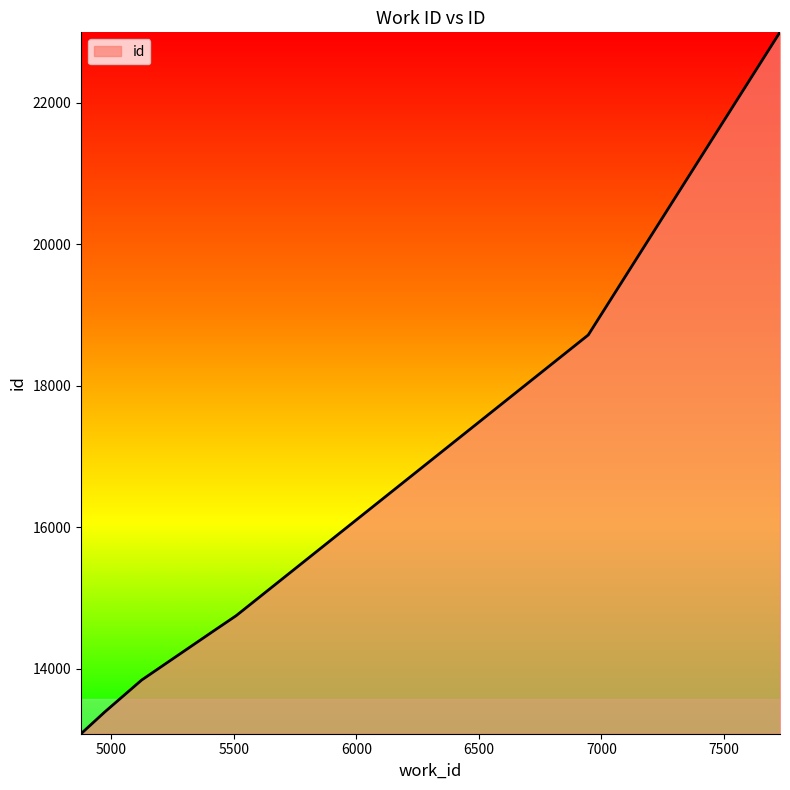

What is the sum of the values at 5510 and 5404?

29245